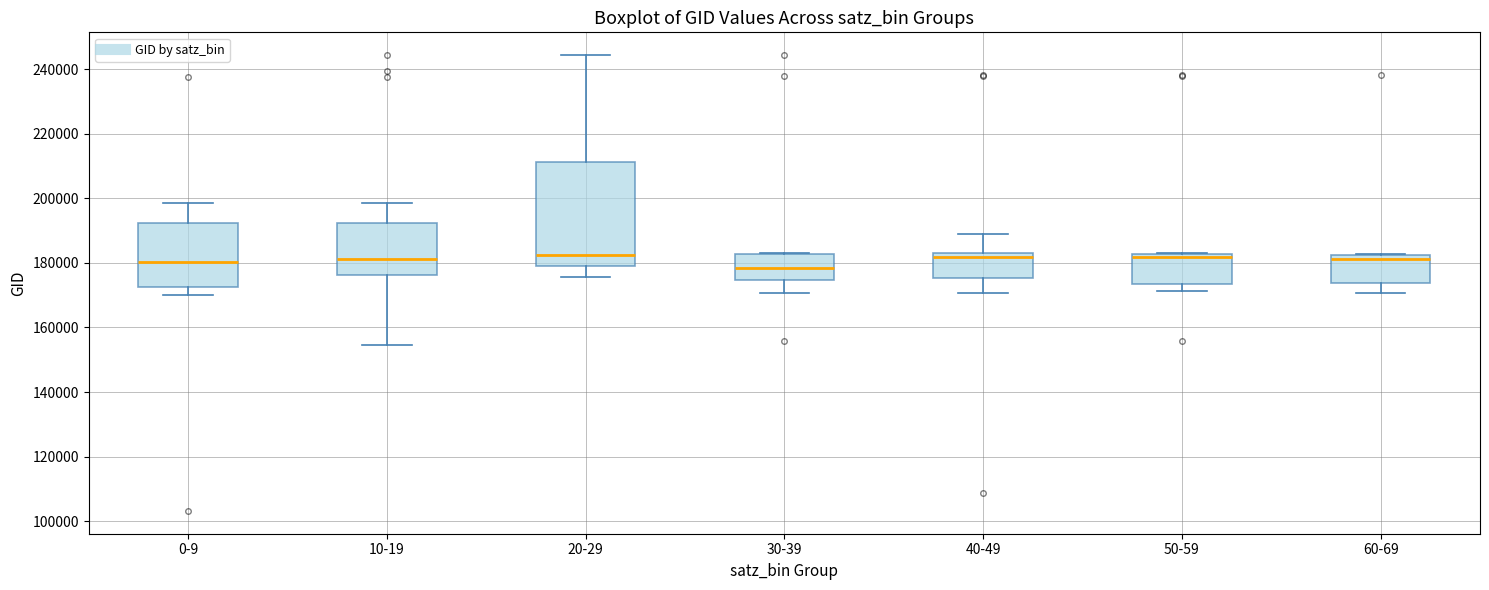

Comparing the boxes themselves (not the whiskers), which one is the tallest?

20-29